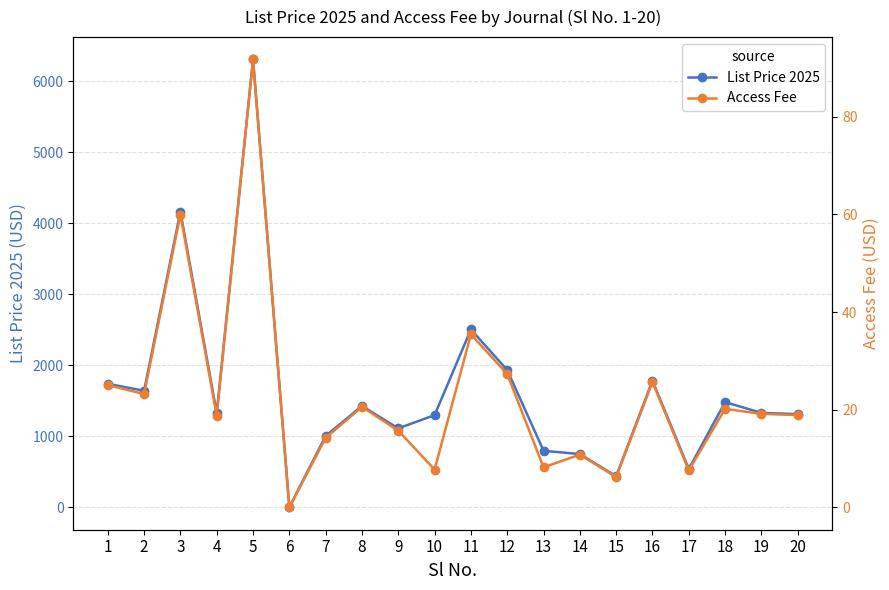

How many distinct data groups are displayed?

2